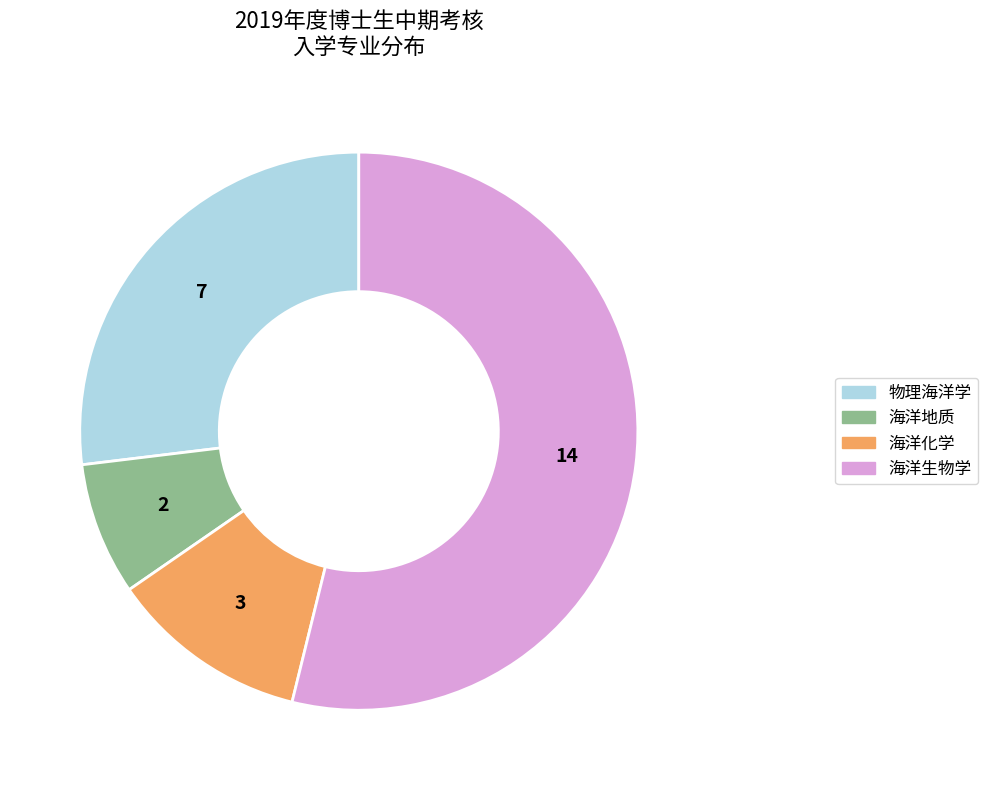

The 海洋地质 slice represents 8% of the pie. True or false?

True